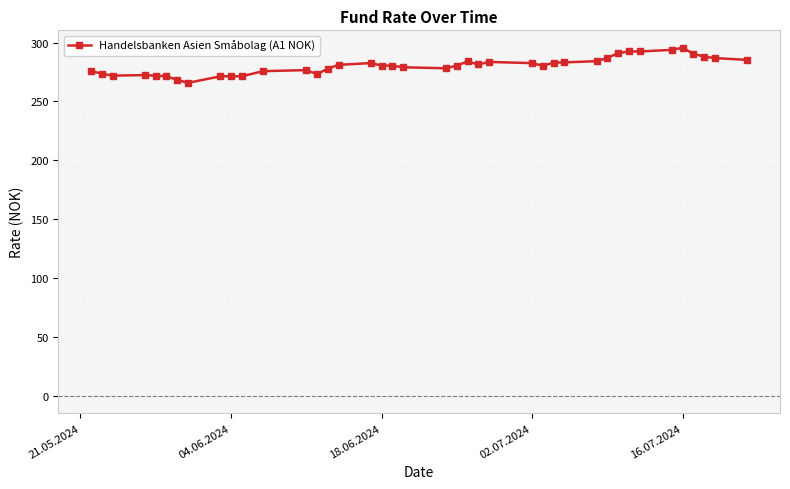

What is the value of the 24th point from the left?

281.4